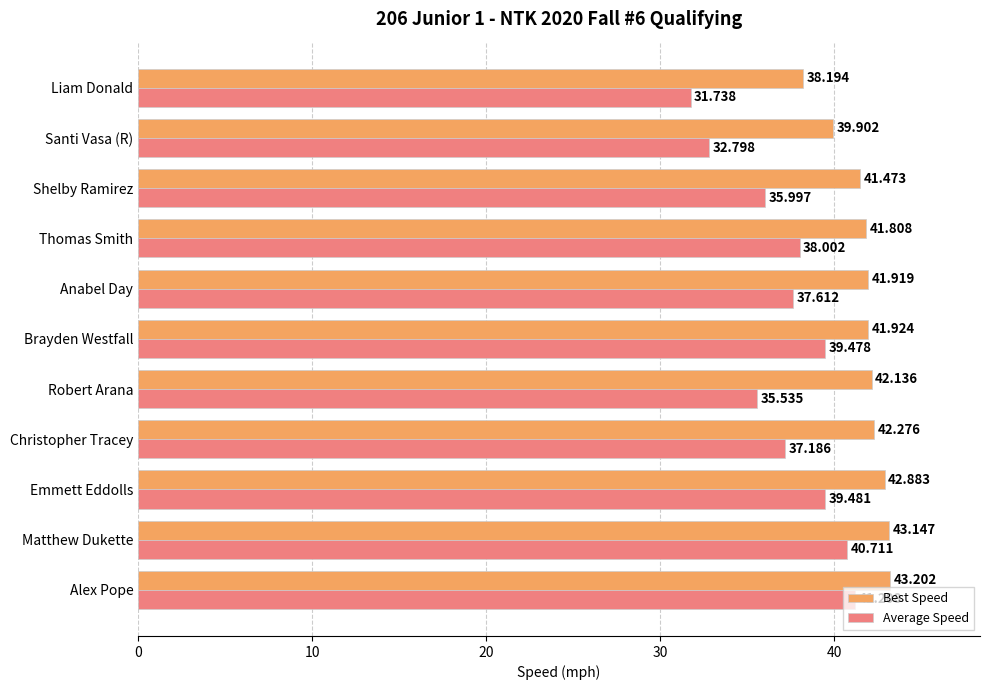

How many data points in Average Speed are above 37?

7